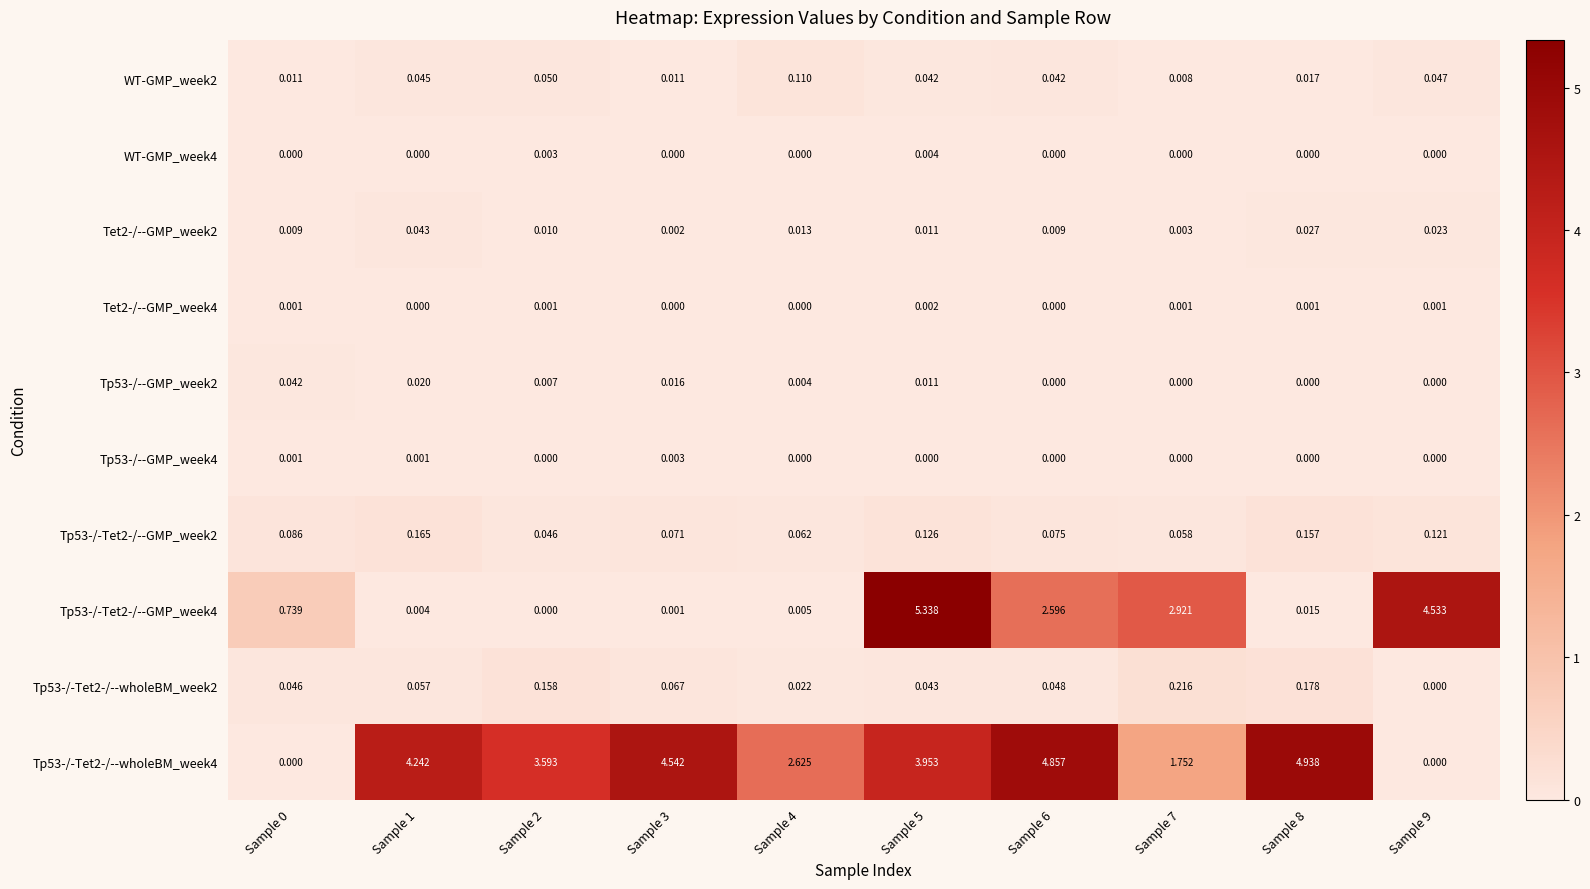

Is the value of Tp53-/-Tet2-/--GMP_week2 at Sample 6 greater than the value of Tp53-/--GMP_week4 at Sample 3?

Yes